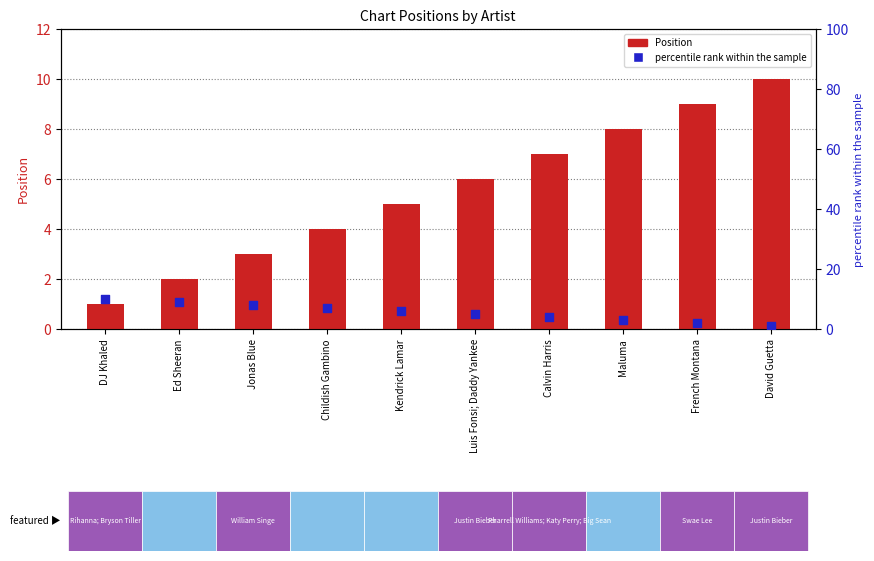

At how many categories does at least one series exceed 5?

10